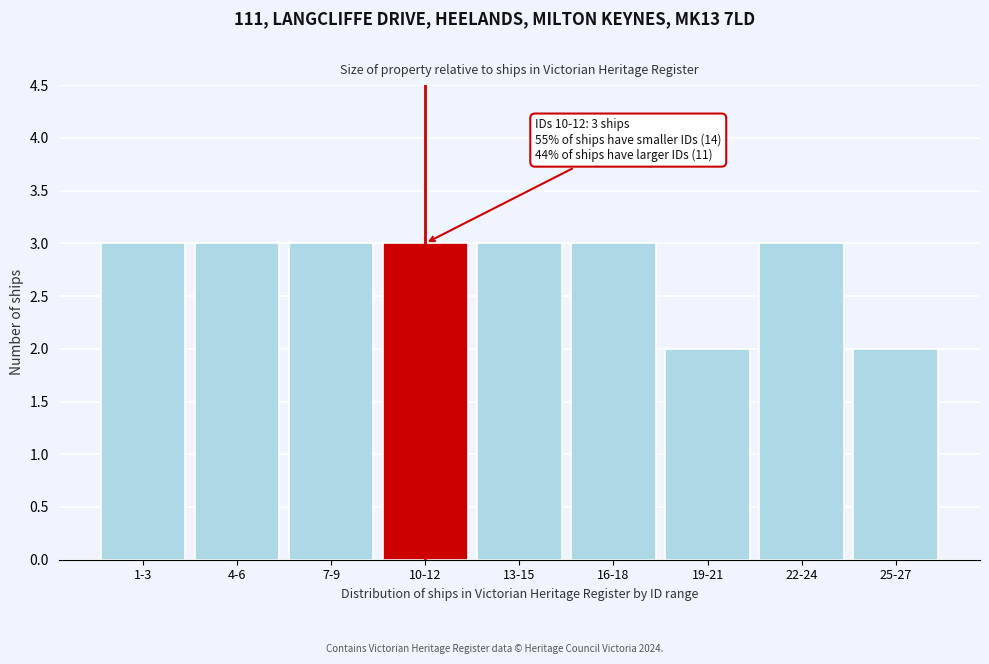

Reading left to right, transcribe all the data shown in this chart.

3	3	3	3	3	3	2	3	2